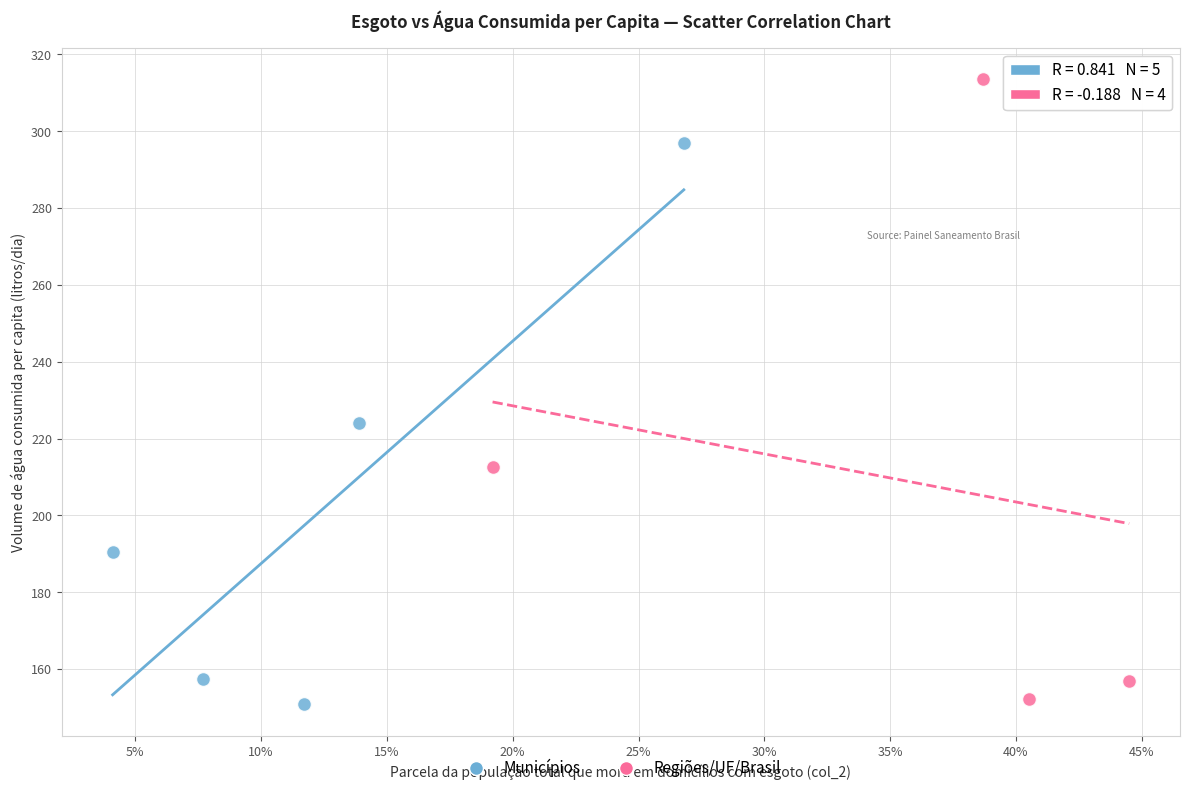

Which series reaches the maximum Y coordinate?

Regiões/UF/Brasil